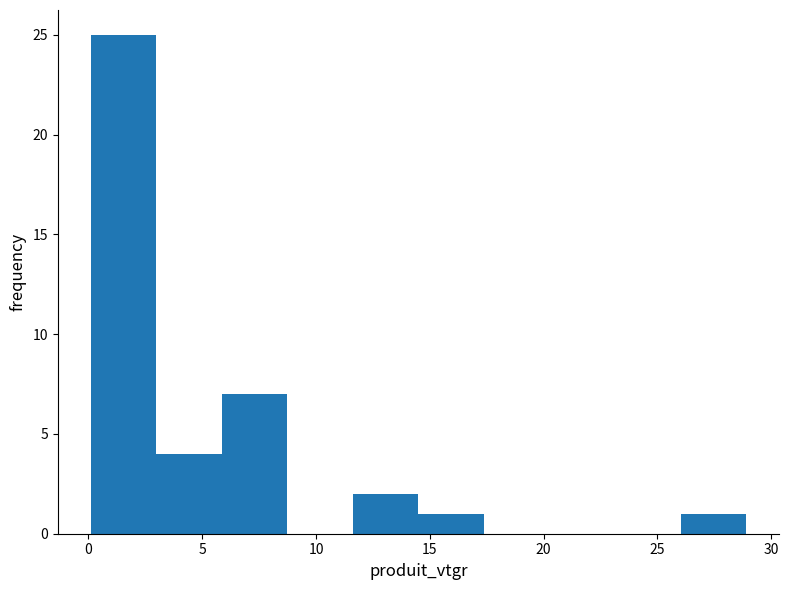

Reading left to right, list every bar in this chart as the range it spans on the x-axis followed by its height. Neither the bar edges nor the heights are printed on the chart, so give them approximately, as read against the axes.

0.0 to 3.0: 25
3.0 to 6.0: 4
6.0 to 8.5: 7
8.5 to 11.5: 0
11.5 to 14.5: 2
14.5 to 17.5: 1
17.5 to 20.5: 0
20.5 to 23.0: 0
23.0 to 26.0: 0
26.0 to 29.0: 1